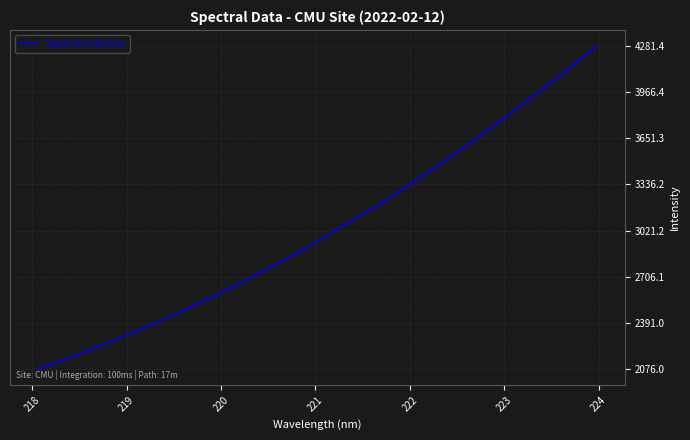

What is the greatest value displayed?

4281.4